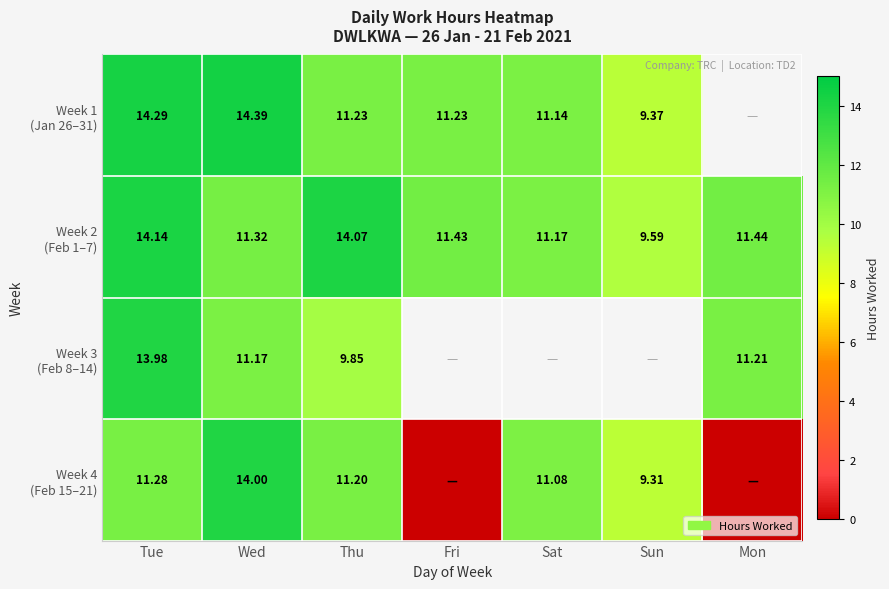

The value of Week 4 (Feb 15–21) at Mon is 0.0. True or false?

True